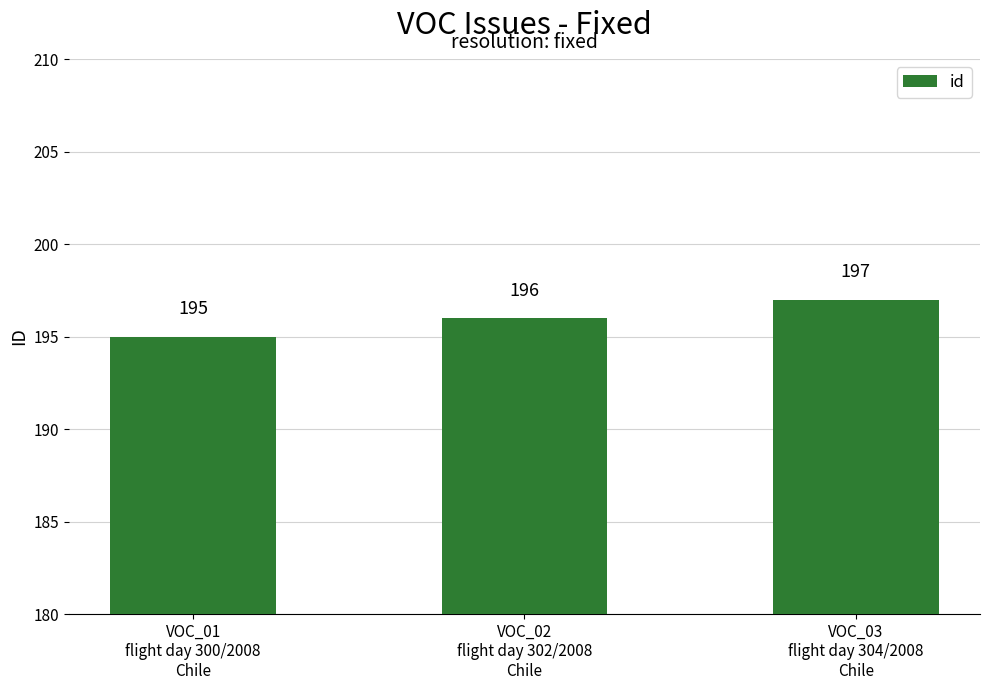

The value at VOC_02
flight day 302/2008
Chile is 196. True or false?

True